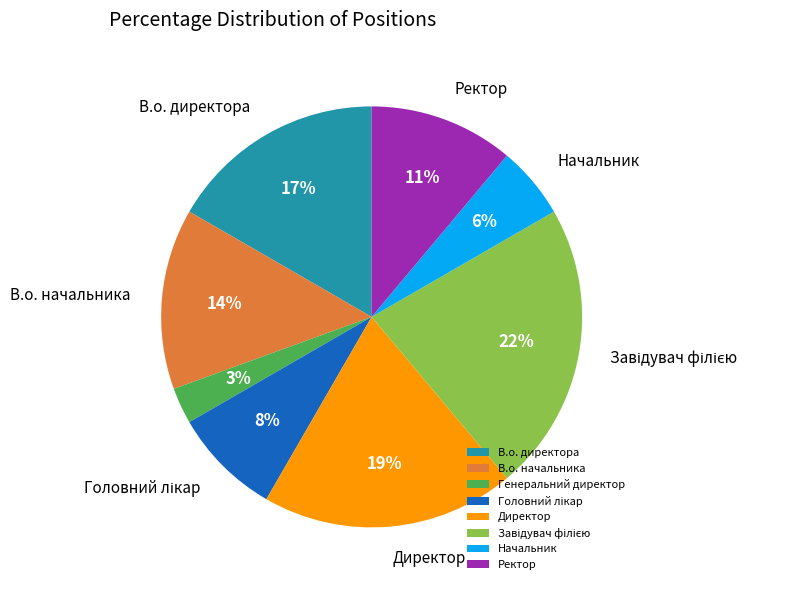

Is it true that Начальник is 15% of the pie?

False